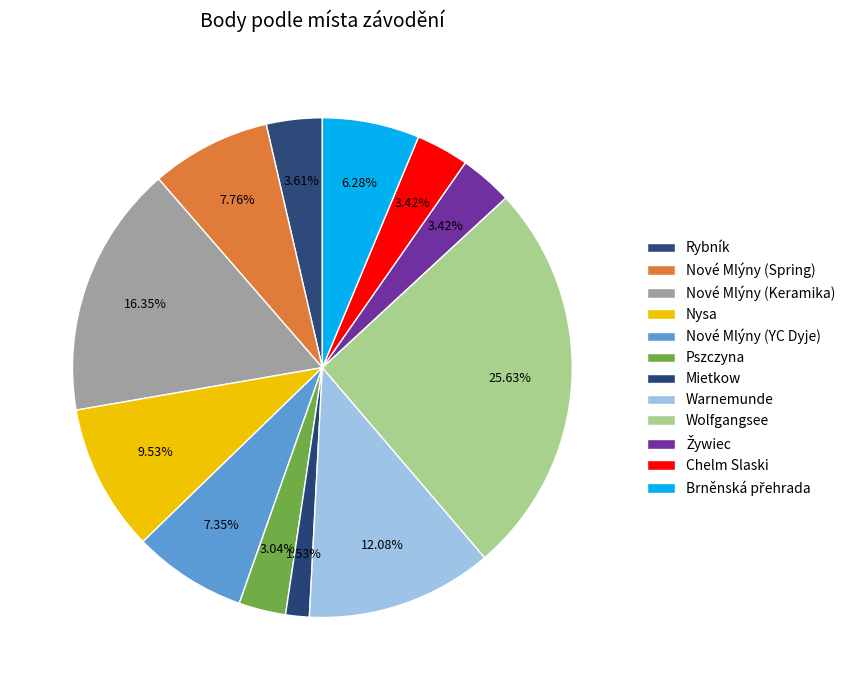

What is the ratio of the value at Nysa to the value at Nové Mlýny (YC Dyje)?

1.3